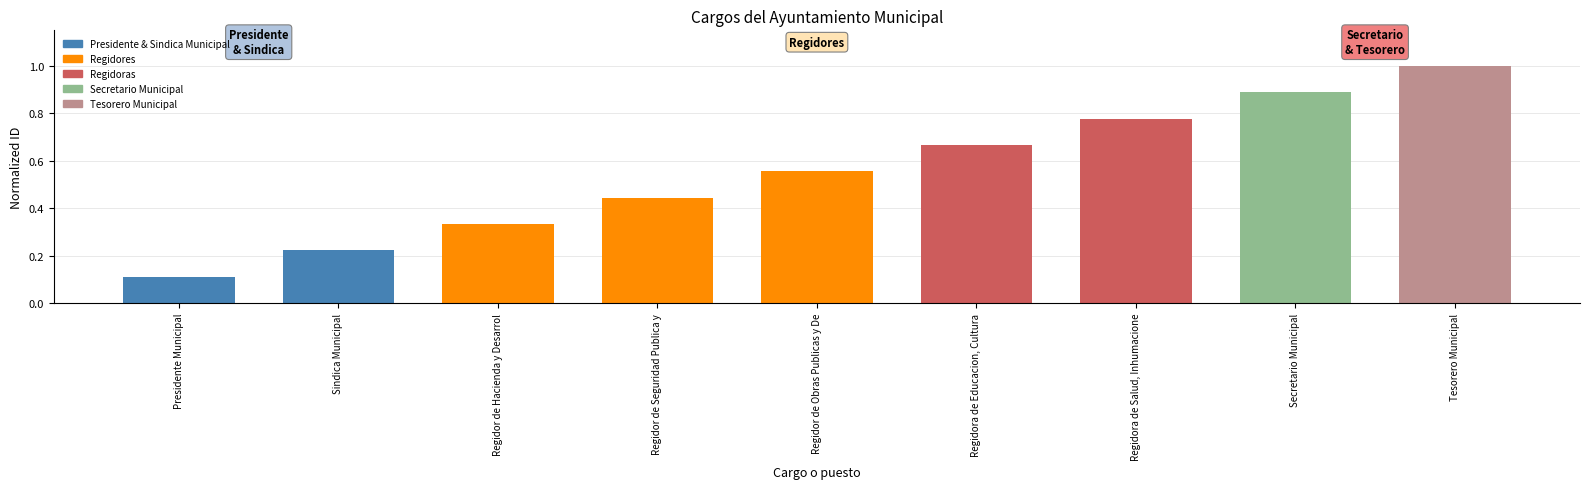

Where is the data nearest to the value 0?

Presidente Municipal